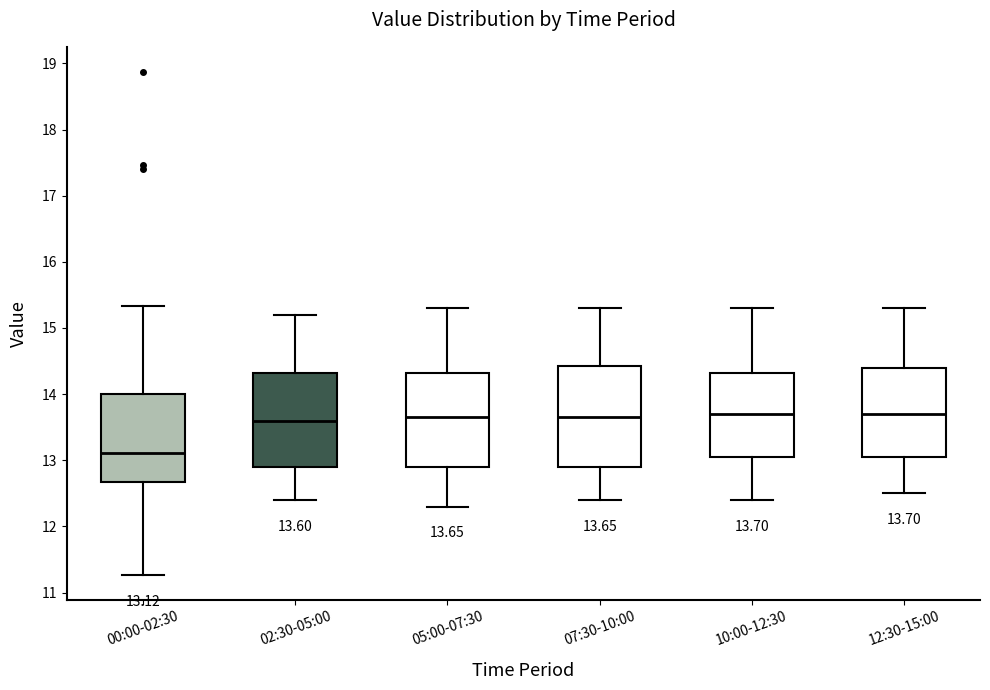

Which box has the lowest median line?

00:00-02:30